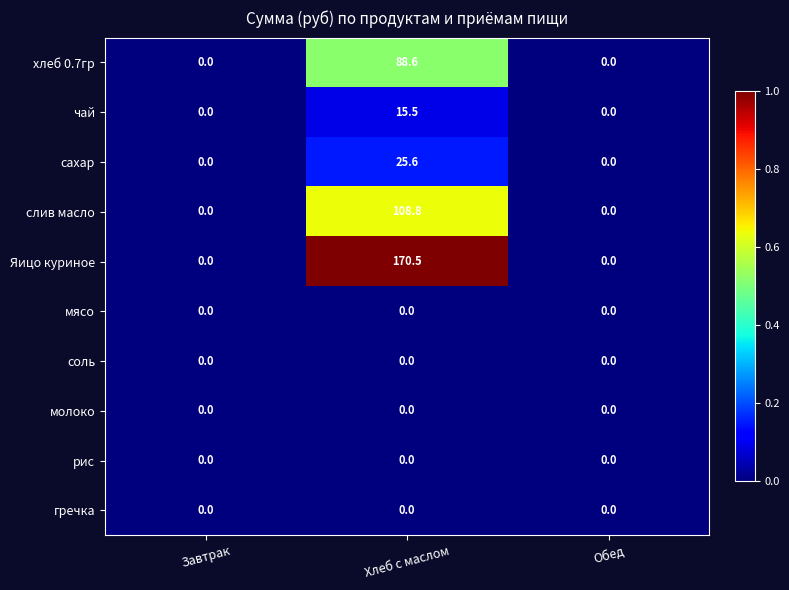

Reading right to left, list all the values displayed in this chart.

хлеб 0.7гр: Обед=0.0	Хлеб с маслом=88.6	Завтрак=0.0
чай: Обед=0.0	Хлеб с маслом=15.5	Завтрак=0.0
сахар: Обед=0.0	Хлеб с маслом=25.6	Завтрак=0.0
слив масло: Обед=0.0	Хлеб с маслом=108.8	Завтрак=0.0
Яицо куриное: Обед=0.0	Хлеб с маслом=170.5	Завтрак=0.0
мясо: Обед=0.0	Хлеб с маслом=0.0	Завтрак=0.0
соль: Обед=0.0	Хлеб с маслом=0.0	Завтрак=0.0
молоко: Обед=0.0	Хлеб с маслом=0.0	Завтрак=0.0
рис: Обед=0.0	Хлеб с маслом=0.0	Завтрак=0.0
гречка: Обед=0.0	Хлеб с маслом=0.0	Завтрак=0.0